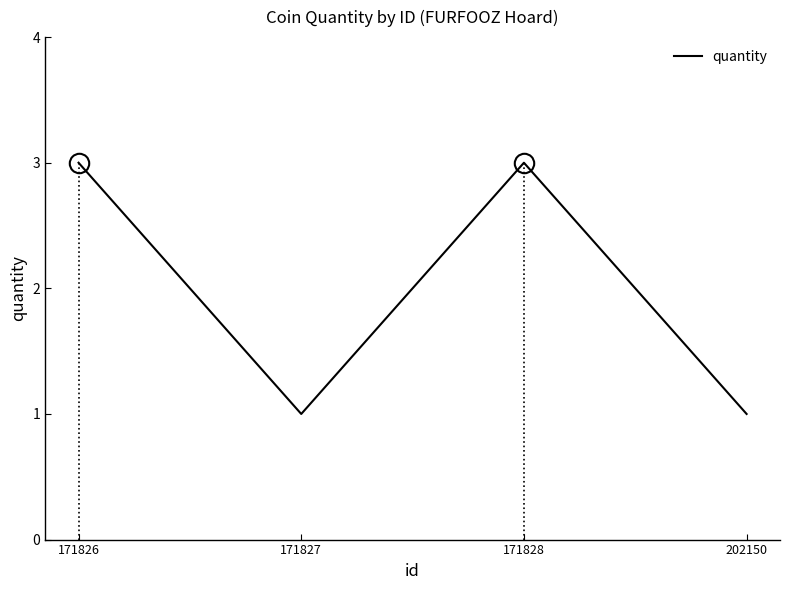

How many distinct data groups are displayed?

1